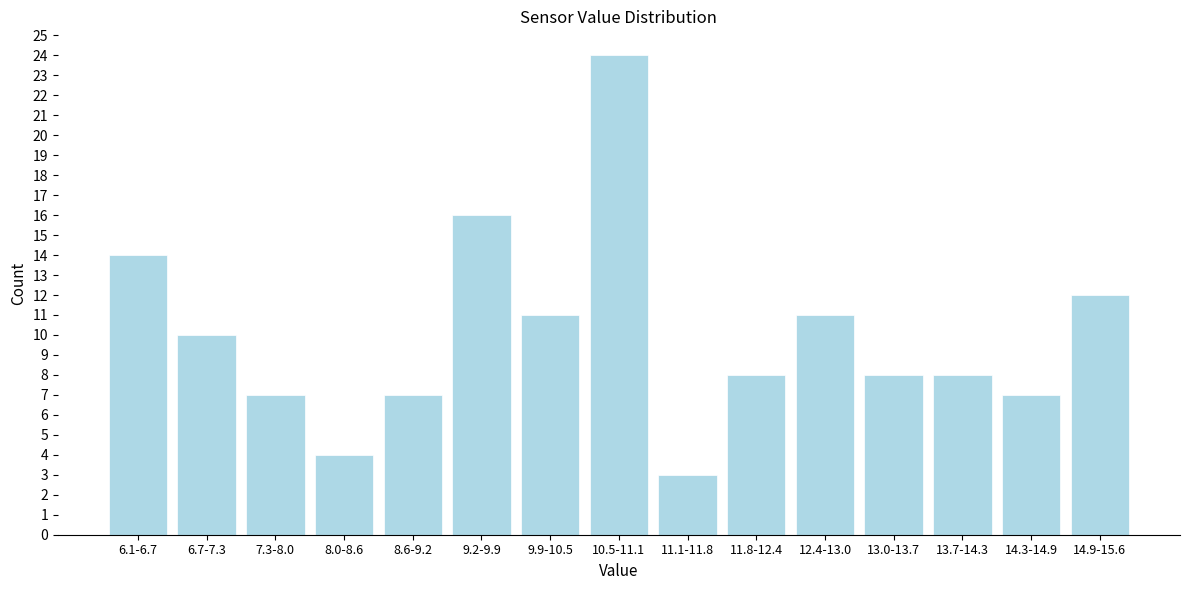

Reading left to right, what are all the values shown in this chart?

14	10	7	4	7	16	11	24	3	8	11	8	8	7	12